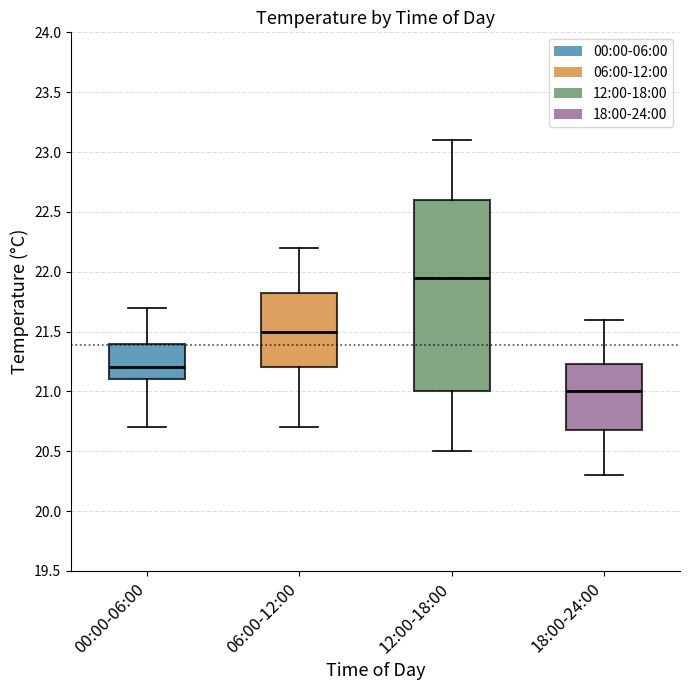

Reading left to right, read every box against the y-axis: the position of its median line, the range the box covers, and the ends of its whiskers. The values are not printed on the chart, so give them approximately, as read against the axis.

00:00-06:00: median 21.20, box 21.10 to 21.40, whiskers 20.70 to 21.70
06:00-12:00: median 21.50, box 21.20 to 21.85, whiskers 20.70 to 22.20
12:00-18:00: median 21.95, box 21.00 to 22.60, whiskers 20.50 to 23.10
18:00-24:00: median 21.00, box 20.70 to 21.25, whiskers 20.30 to 21.60